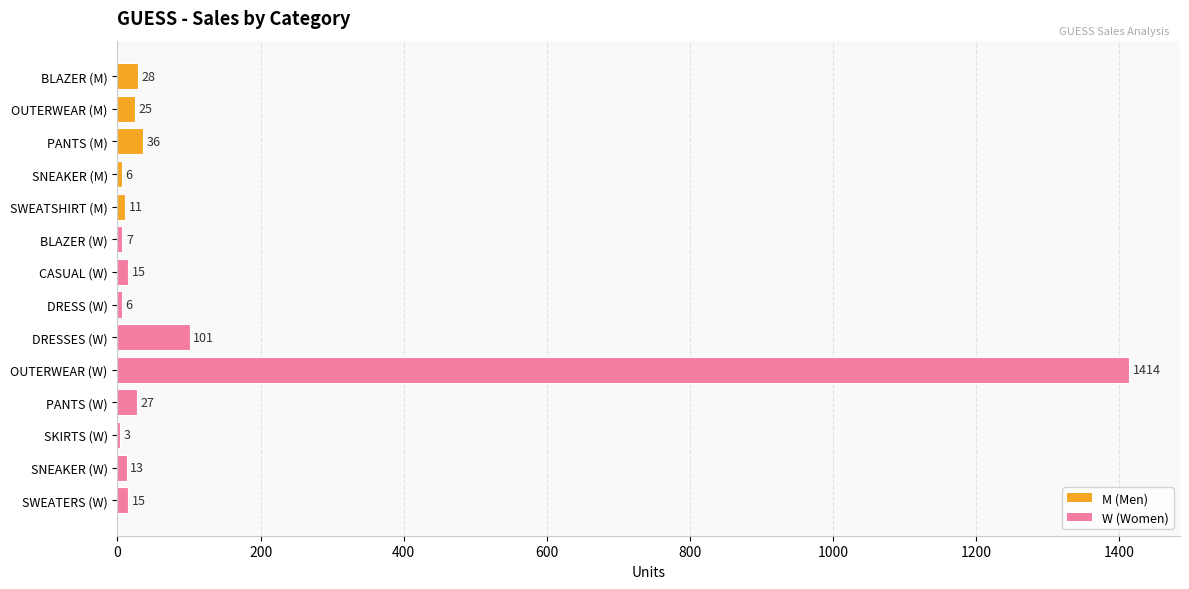

What is the ratio of the value at PANTS (M) to the value at SNEAKER (M)?

6.0